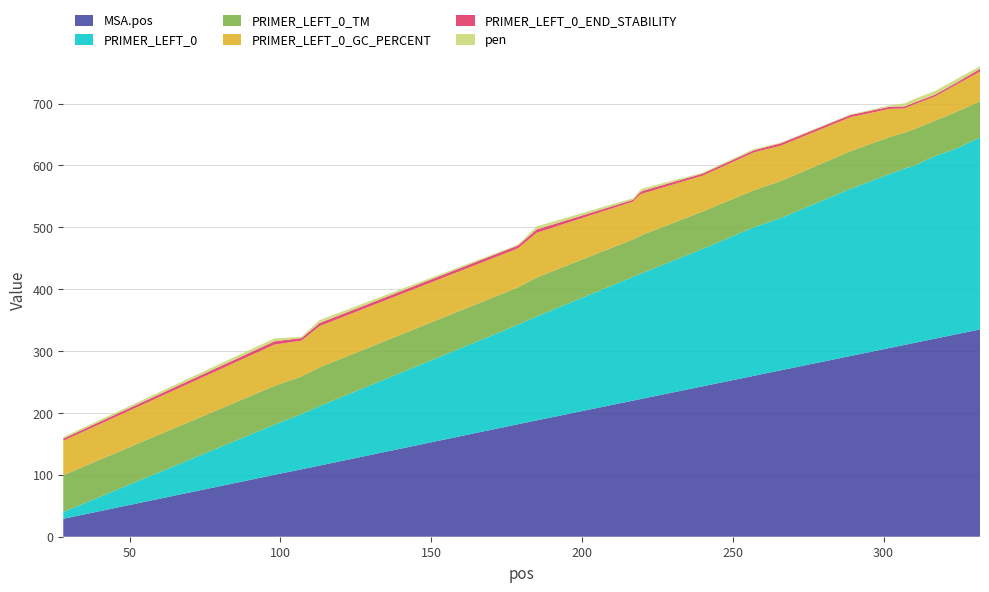

Reading left to right, what are all the values shown in this chart?

MSA.pos: 28=29.0	98=100.0	107=109.0	113=115.0	178=181.0	179=182.0	185=188.0	217=220.0	219=222.0	220=223.0	240=243.0	257=260.0	266=269.0	289=292.0	302=305.0	307=310.0	310=313.0	317=320.0	324=327.0	332=335.0
PRIMER_LEFT_0: 28=11.0	98=81.0	107=89.0	113=96.0	178=160.0	179=161.0	185=168.0	217=200.0	219=202.0	220=203.0	240=222.0	257=240.0	266=246.0	289=270.0	302=281.0	307=285.0	310=286.0	317=295.0	324=300.0	332=310.0
pen: 28=2.5	98=4.8	107=2.0	113=4.7	178=1.3	179=1.6	185=4.9	217=2.6	219=3.4	220=3.7	240=1.5	257=2.1	266=1.1	289=0.9	302=2.1	307=5.0	310=5.7	317=5.9	324=5.8	332=4.2
PRIMER_LEFT_0_TM: 28=59.5	98=62.8	107=61.0	113=62.7	178=60.3	179=60.6	185=62.9	217=60.6	219=61.4	220=61.7	240=60.5	257=59.9	266=59.9	289=60.9	302=59.9	307=58.0	310=59.3	317=57.1	324=59.2	332=58.8
PRIMER_LEFT_0_GC_PERCENT: 28=55.6	98=66.7	107=57.9	113=66.7	178=63.2	179=63.2	185=72.2	217=61.1	219=66.7	220=66.7	240=57.9	257=61.1	266=57.1	289=55.0	302=45.5	307=39.1	310=40.0	317=39.1	324=44.0	332=47.8
PRIMER_LEFT_0_END_STABILITY: 28=3.5	98=5.3	107=4.0	113=4.9	178=4.6	179=4.7	185=5.4	217=2.8	219=3.3	220=4.4	240=3.3	257=3.4	266=3.8	289=3.5	302=3.4	307=3.2	310=2.9	317=3.0	324=2.9	332=4.5